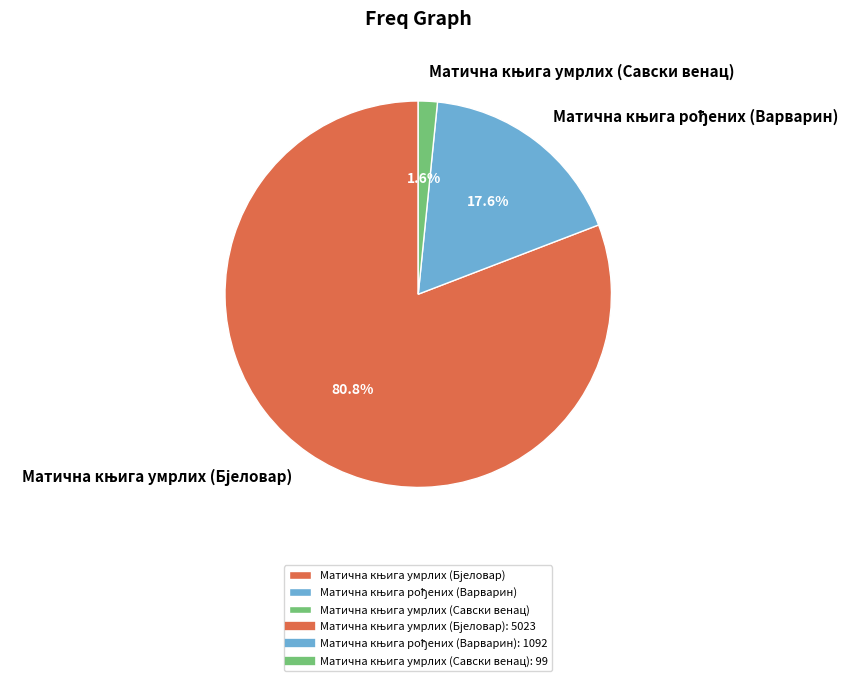

Is there any slice that represents more than half of the pie?

Yes